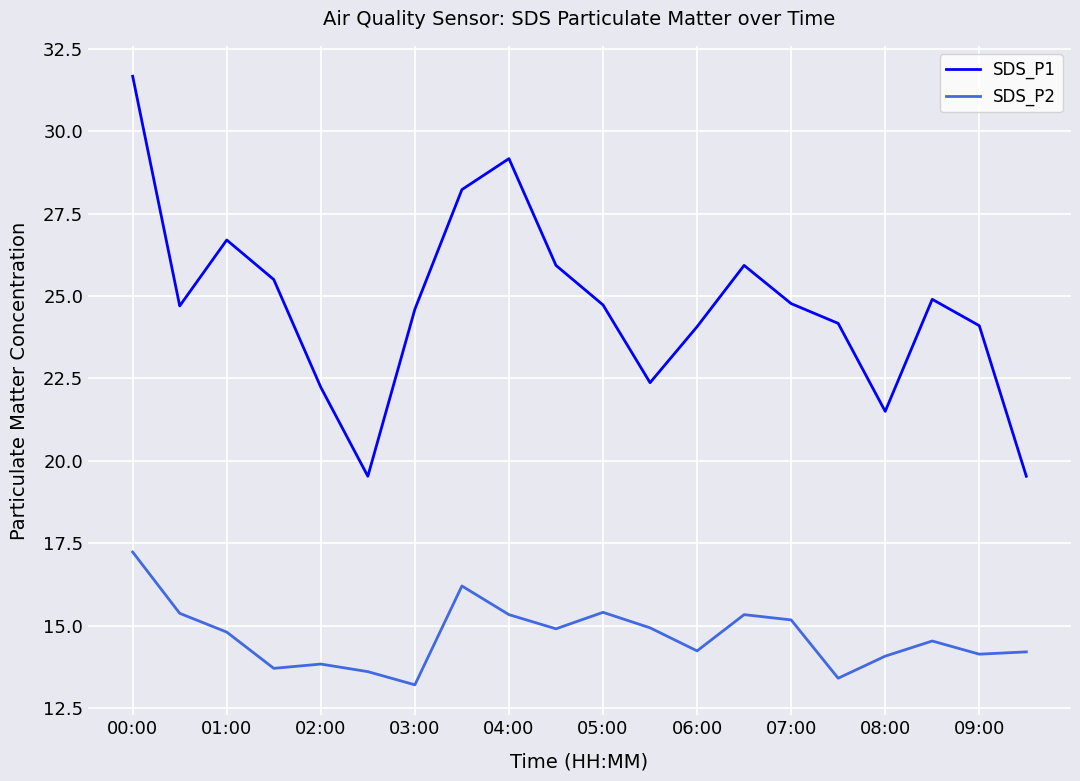

Does the chart display data point markers on the line(s)?

No